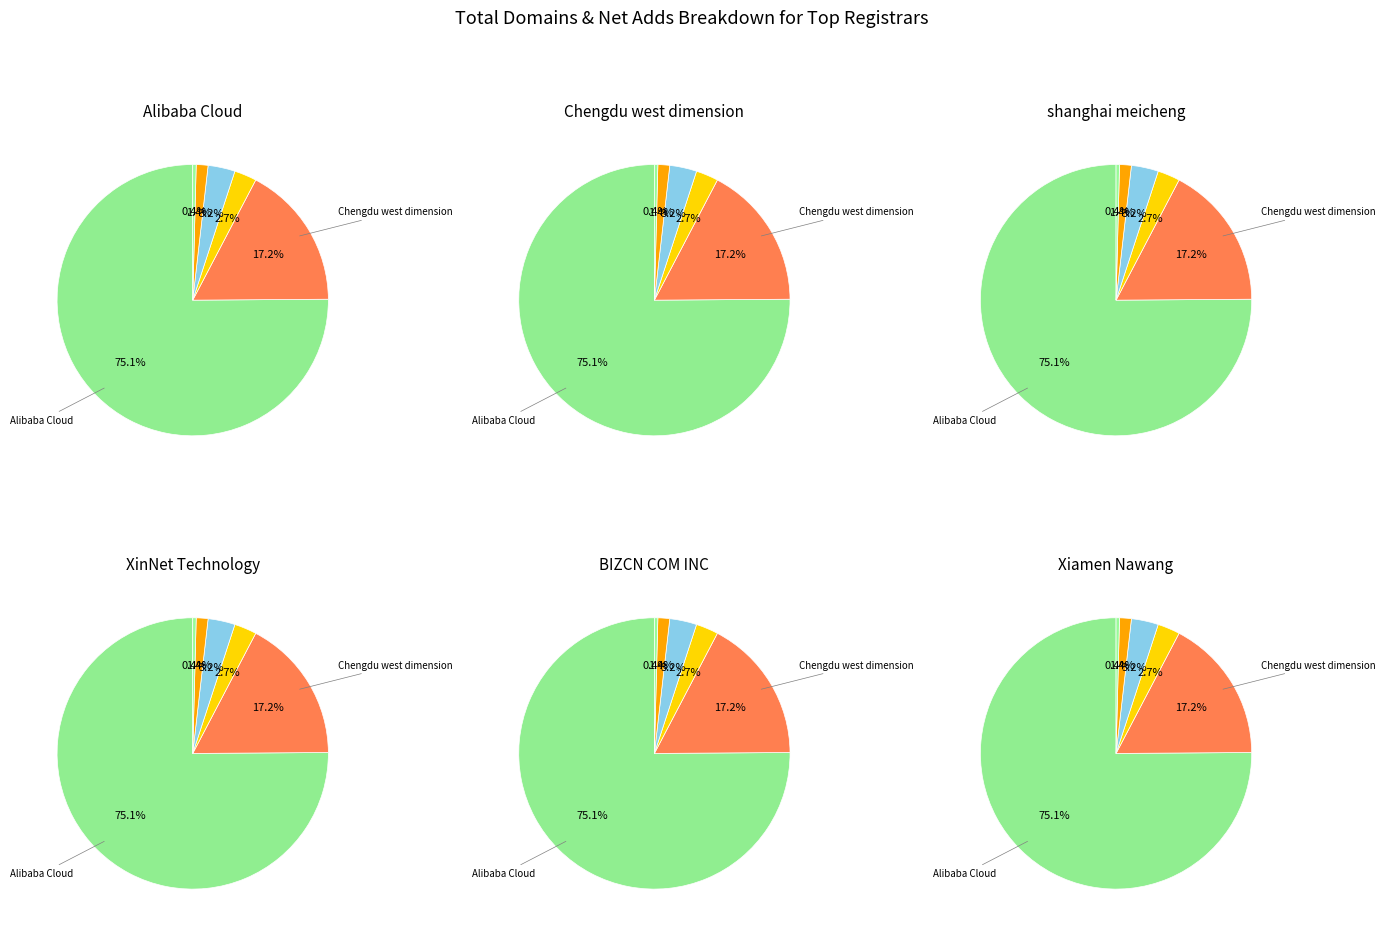

To the nearest percent, what portion does total-domains represent?

98%